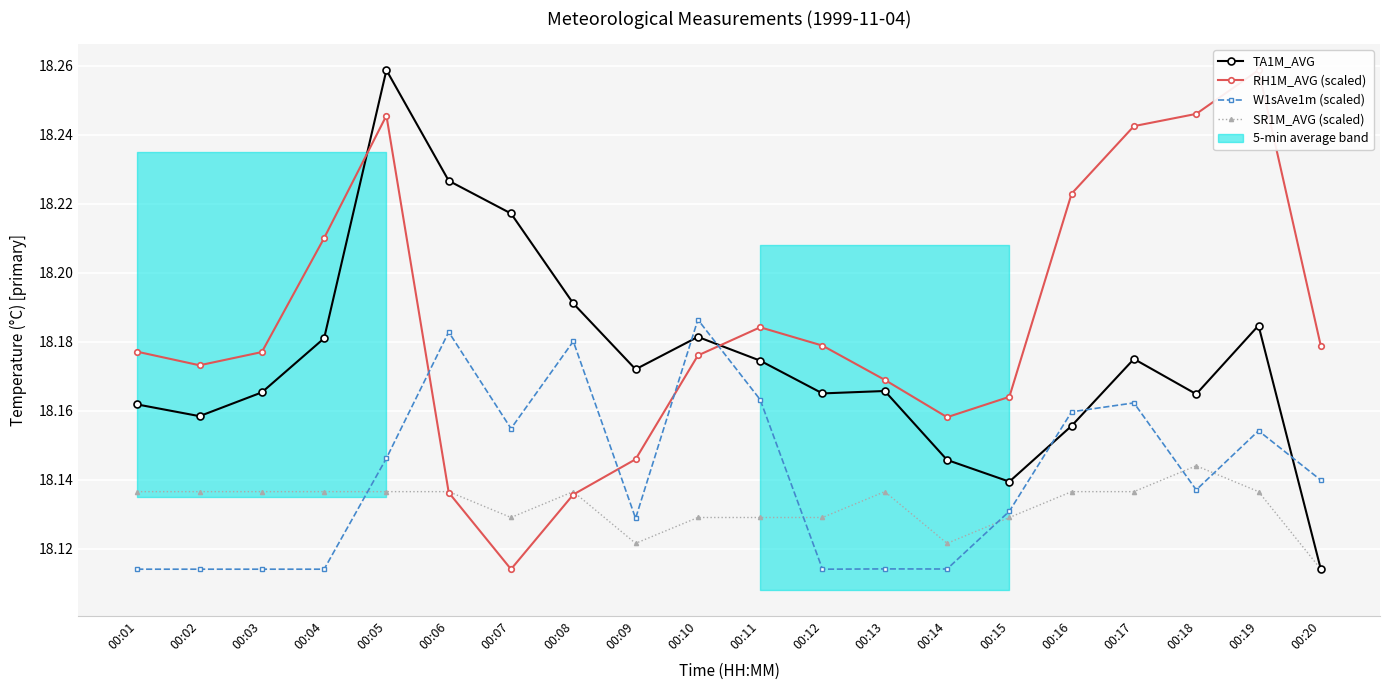

Where do SR1M_AVG (scaled) and RH1M_AVG (scaled) first cross each other?

00:05 and 00:06